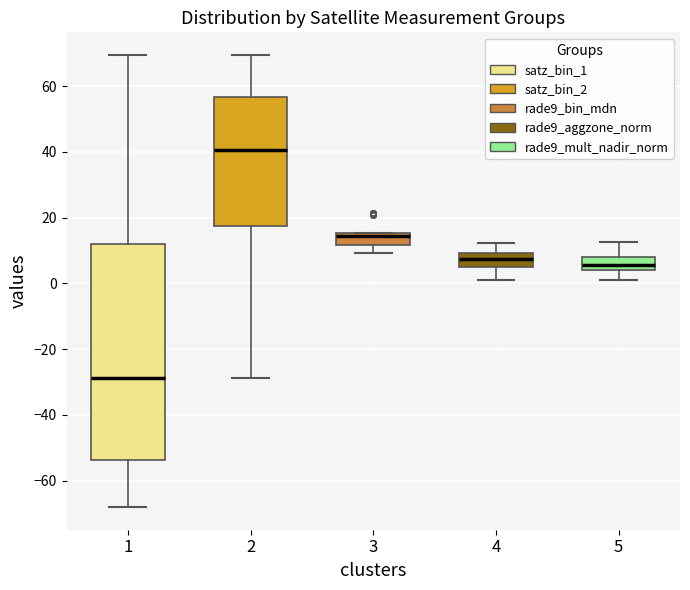

Where does the lower whisker of the box at x = 2 end on the y-axis? The values are not printed on the chart, so give them approximately, as read against the axis.

-28